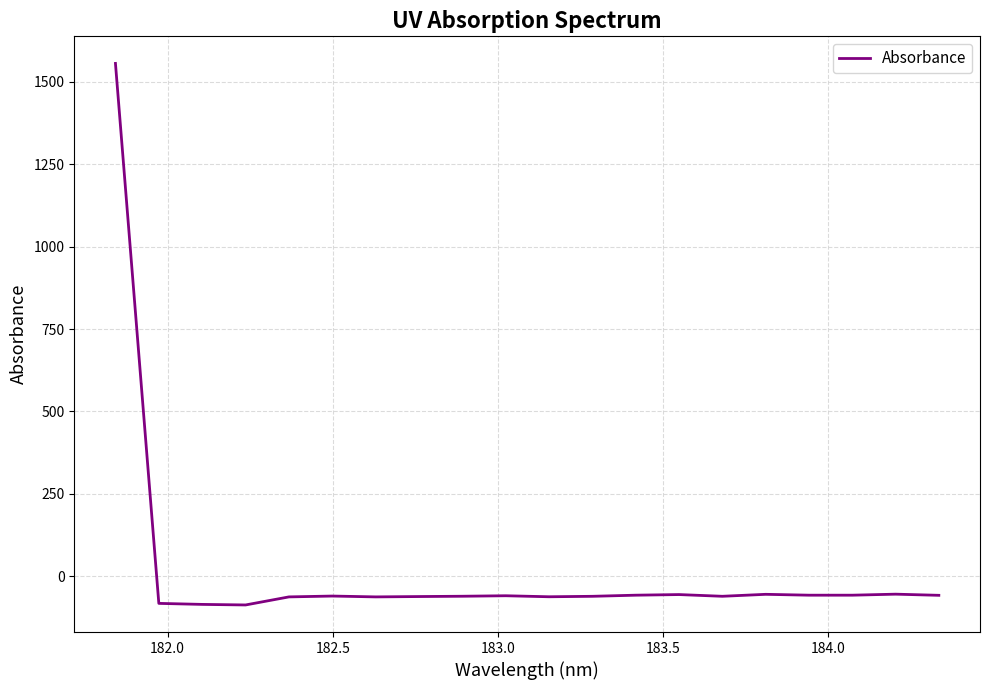

What is the minimum value shown in the chart?

-86.8